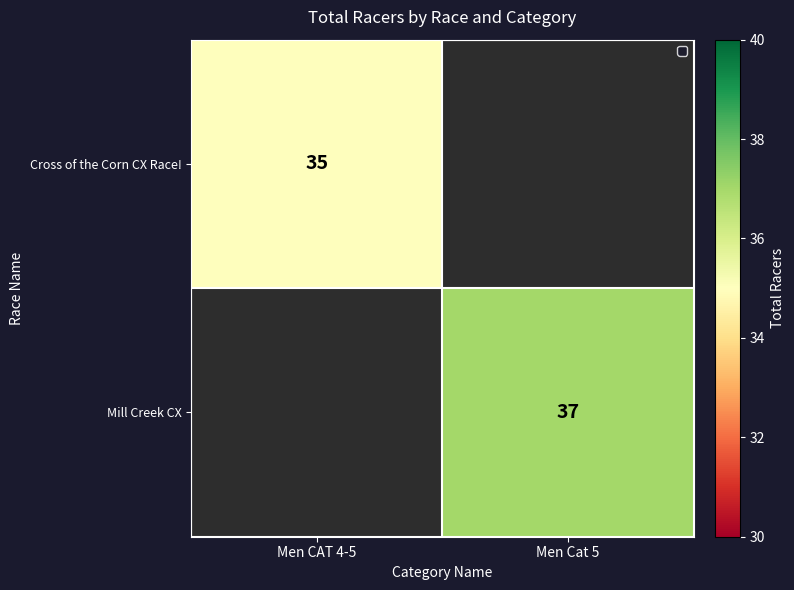

Which label corresponds to the largest value in the chart?

Men Cat 5